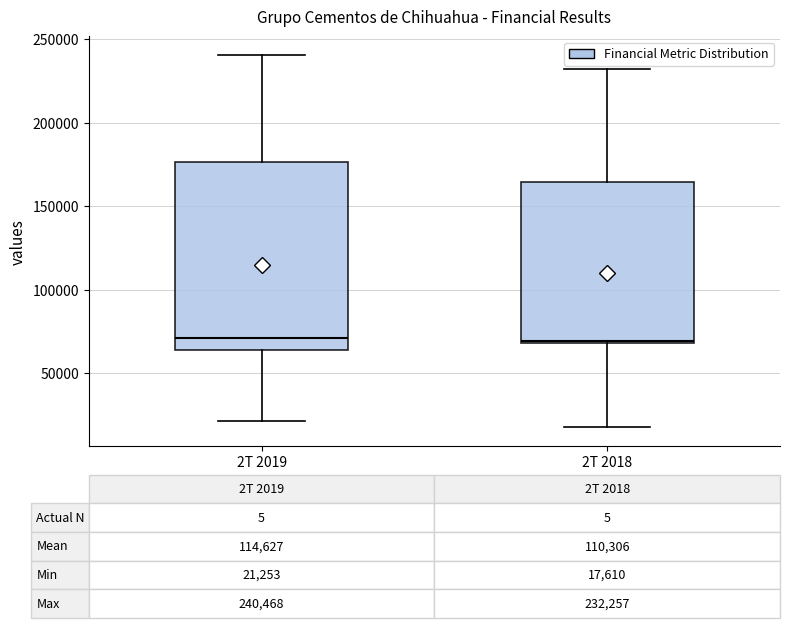

Which box is the tallest, from its lower edge to its upper edge?

2T 2019